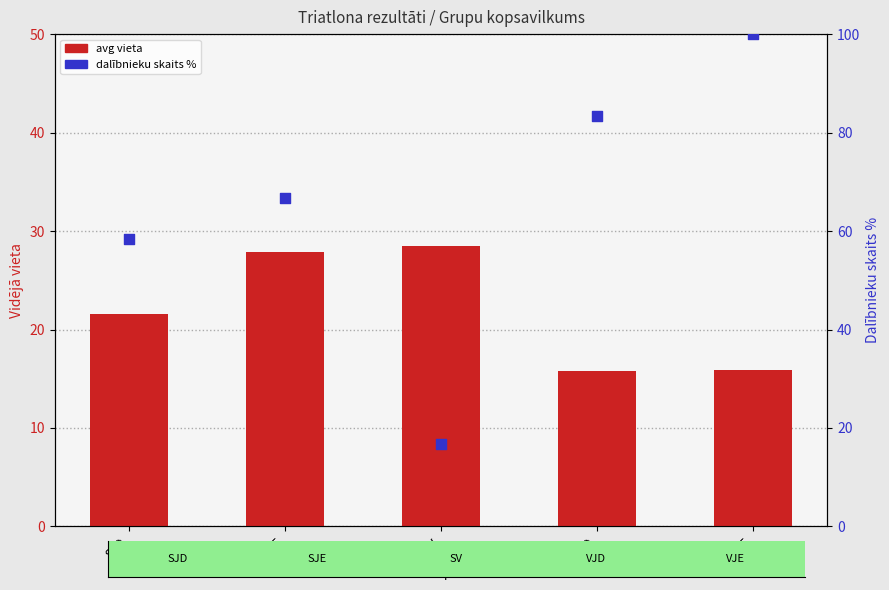

Which series reaches the maximum Y coordinate?

dalībnieku skaits %